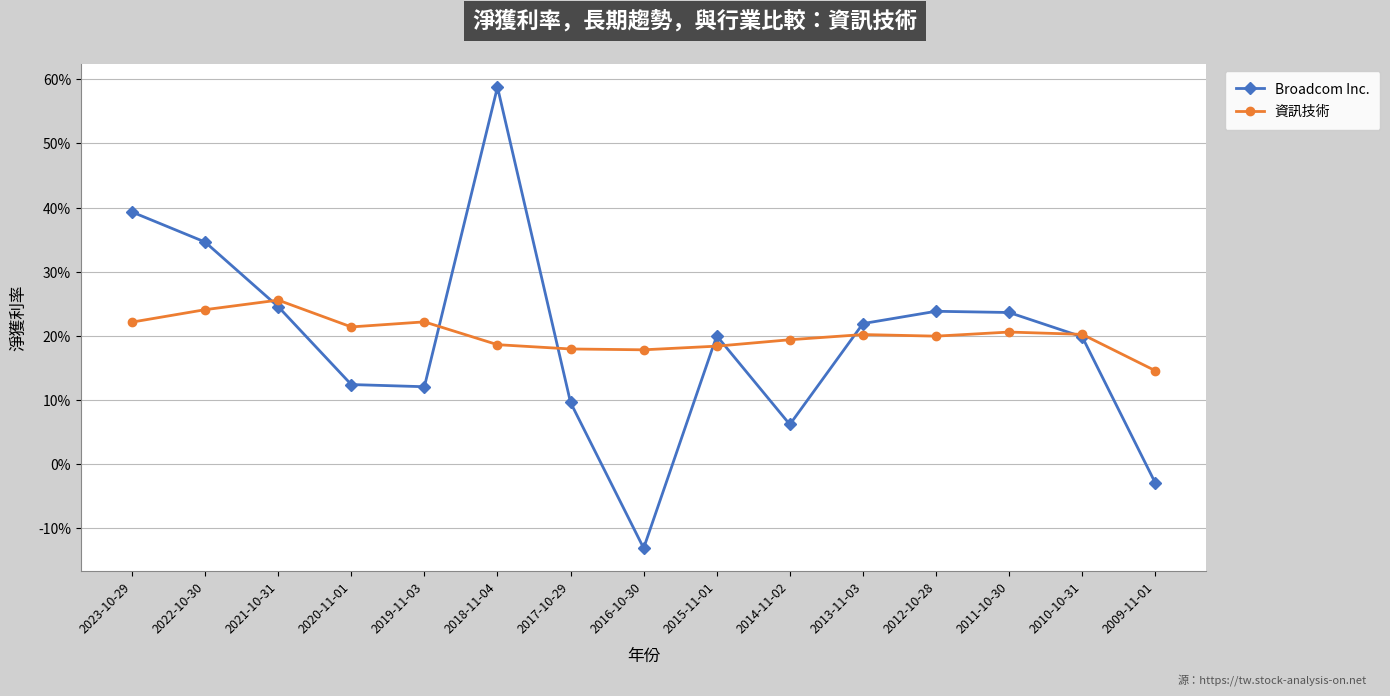

Is this an area chart (filled region under the line)?

No